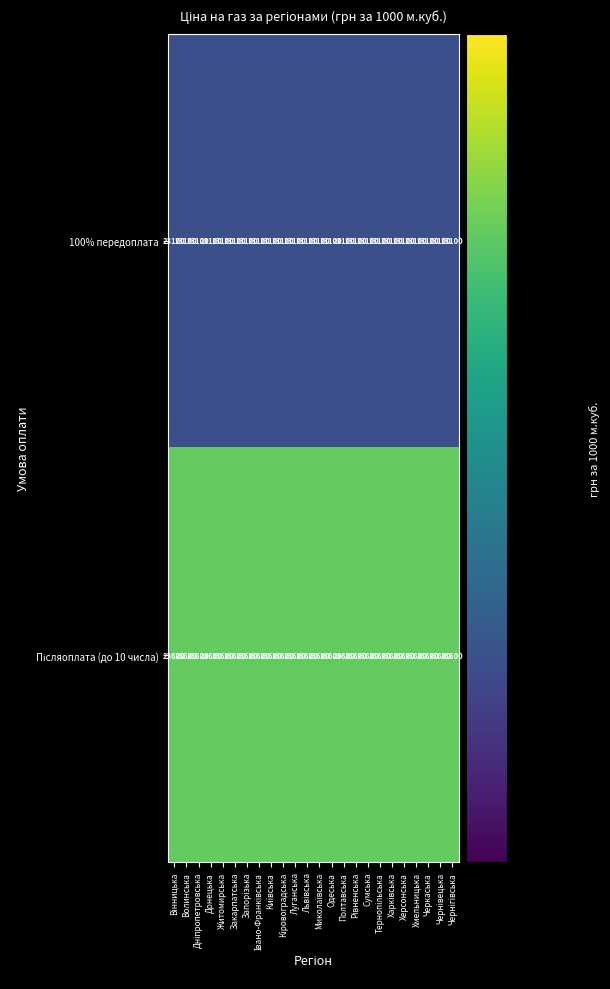

What is the highest value of the 100% передоплата series?

23100